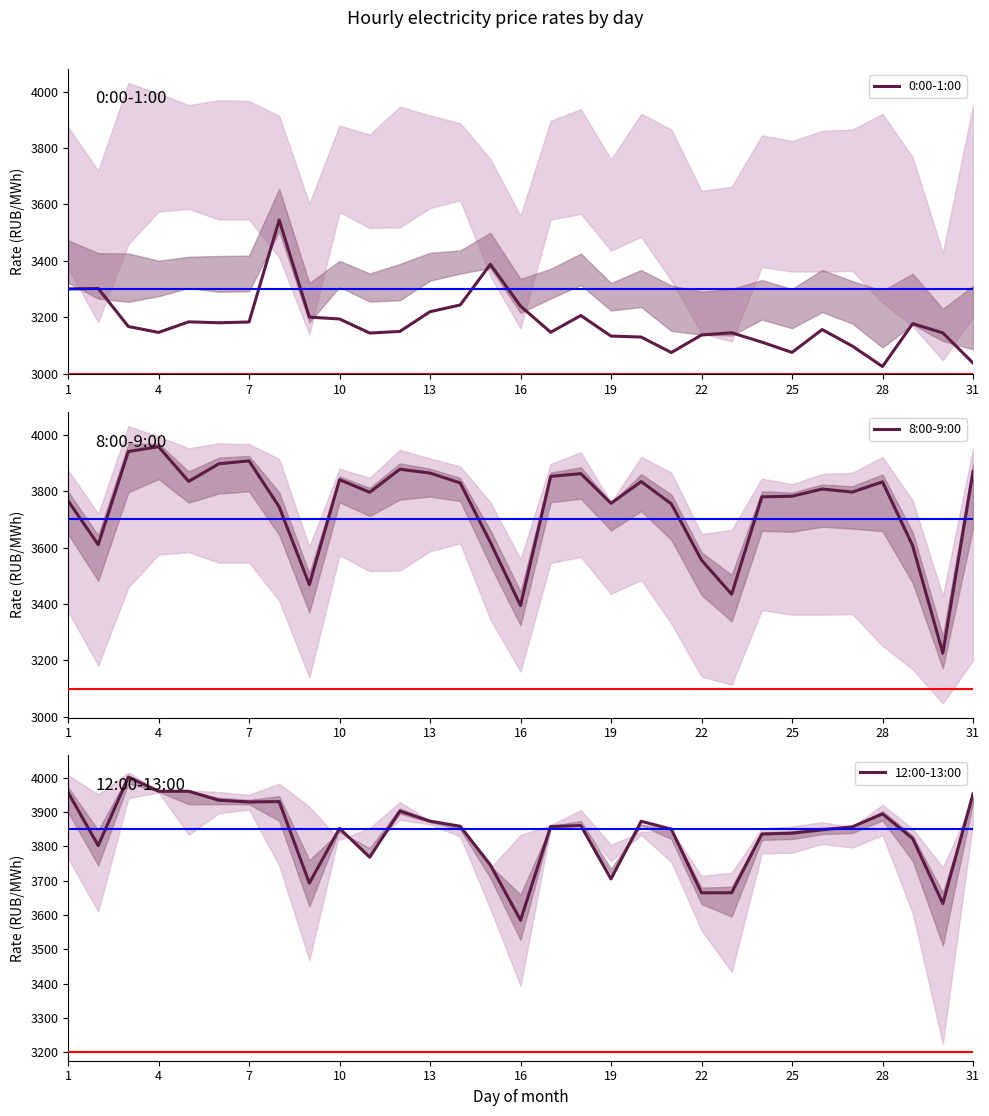

Which series has the largest total across all categories?

12:00-13:00